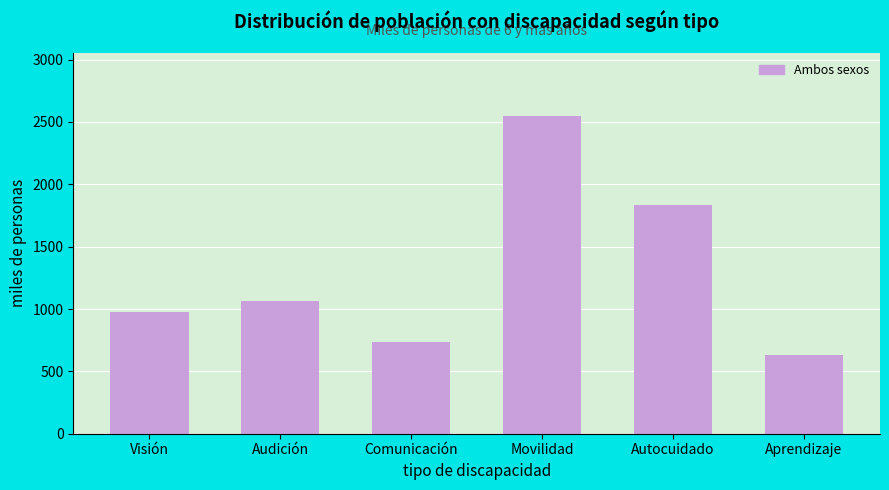

Reading left to right, extract all data points from this chart.

979.2	1064.6	737.2	2544.1	1834.6	630.1